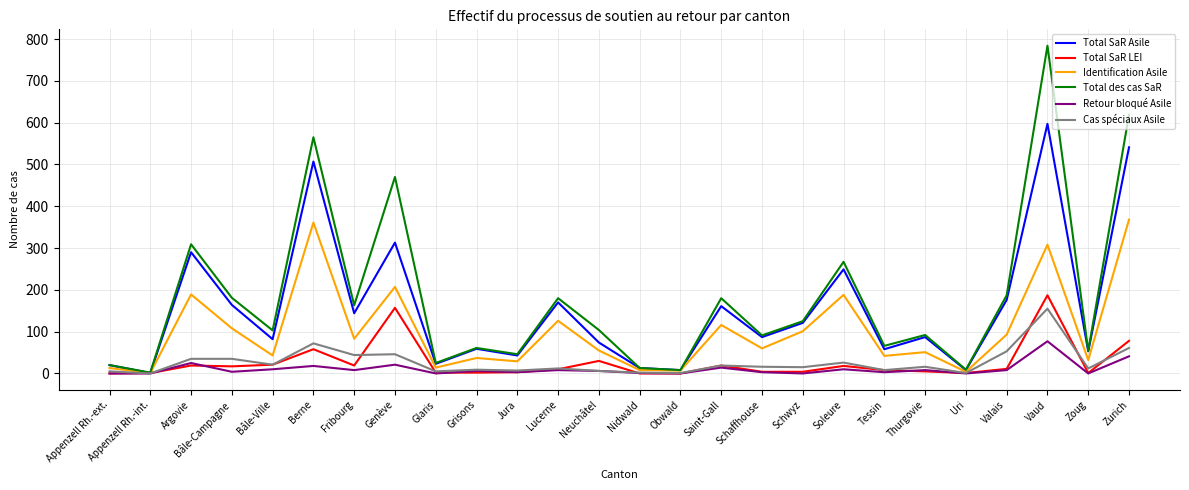

Rank the series at Soleure from highest to lowest value.

Total des cas SaR, Total SaR Asile, Identification Asile, Cas spéciaux Asile, Total SaR LEI, Retour bloqué Asile